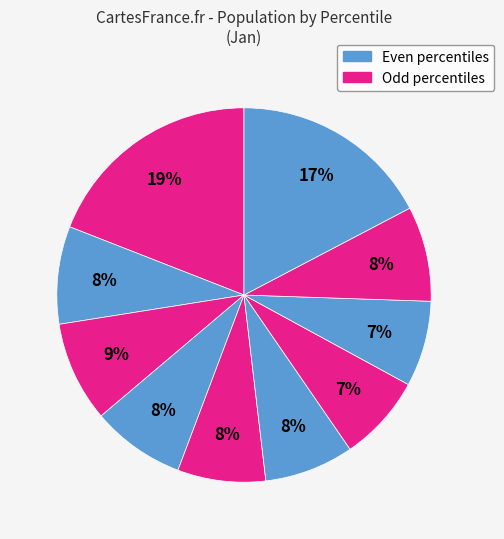

How many slices are in this pie chart?

10